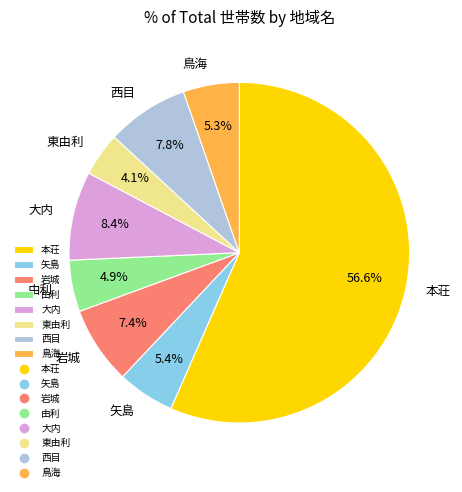

What percentage do 鳥海 and 岩城 together represent?

12.7%